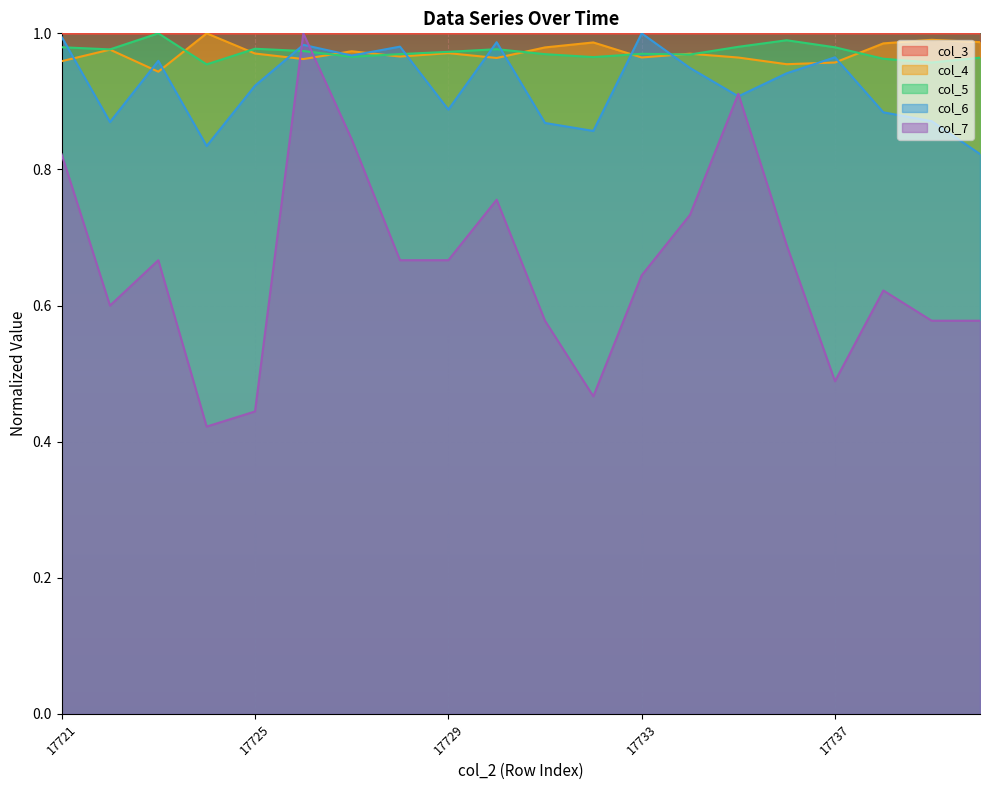

What are all the series names shown in the legend?

col_3, col_4, col_5, col_6, col_7